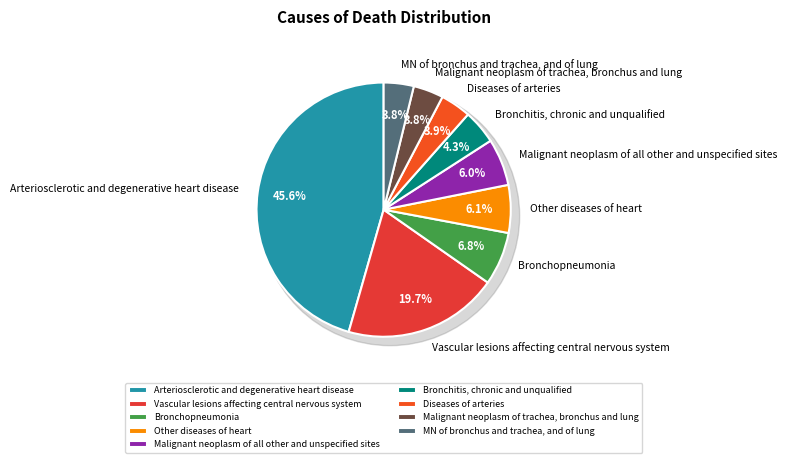

Is there a majority slice in this chart?

No